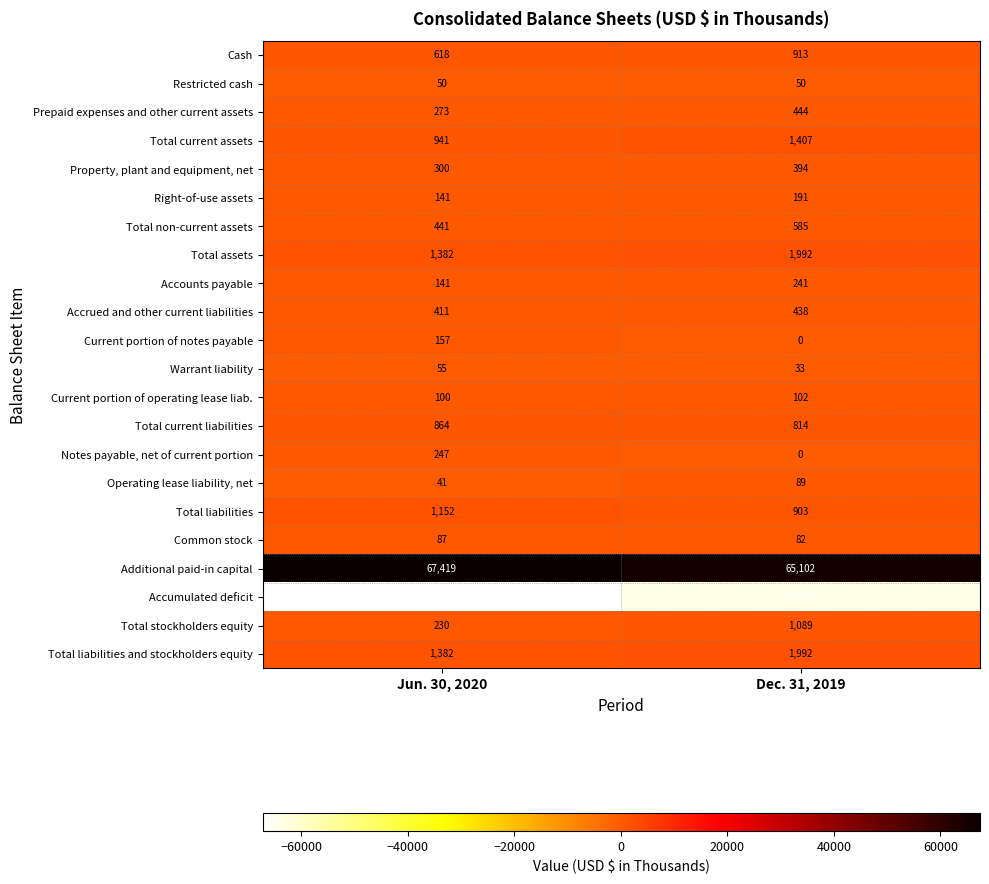

Is it true that Restricted cash equals 68 at Jun. 30, 2020?

False